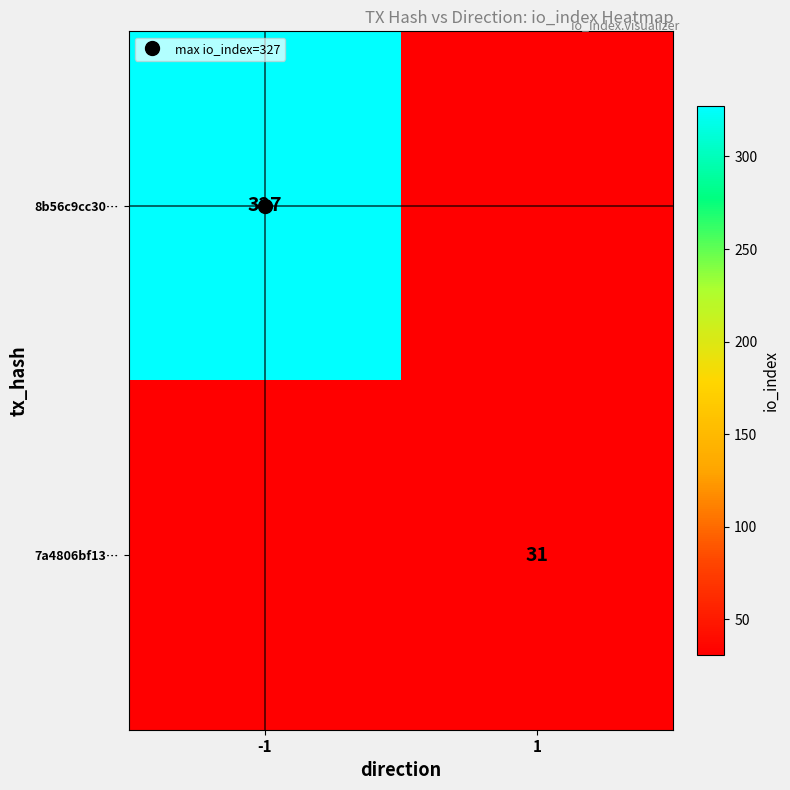

List the series in order of their overall mean, lowest first.

7a4806bf13…, 8b56c9cc30…